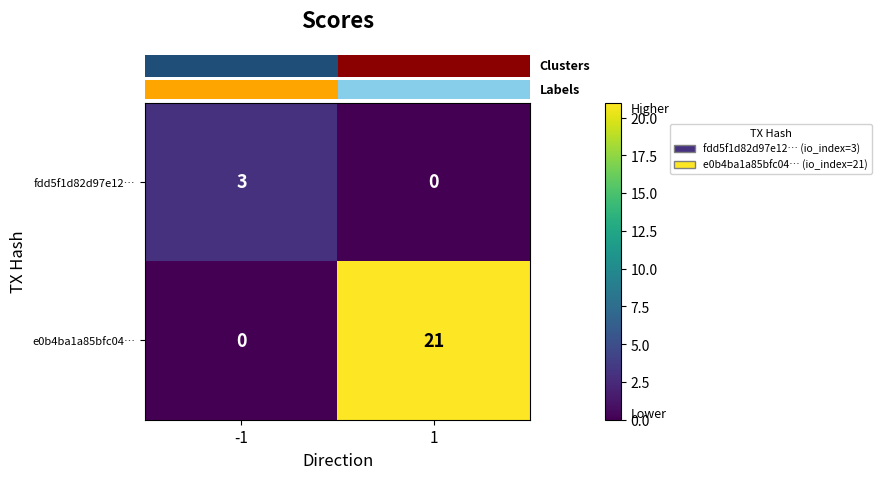

How many distinct data groups are displayed?

2